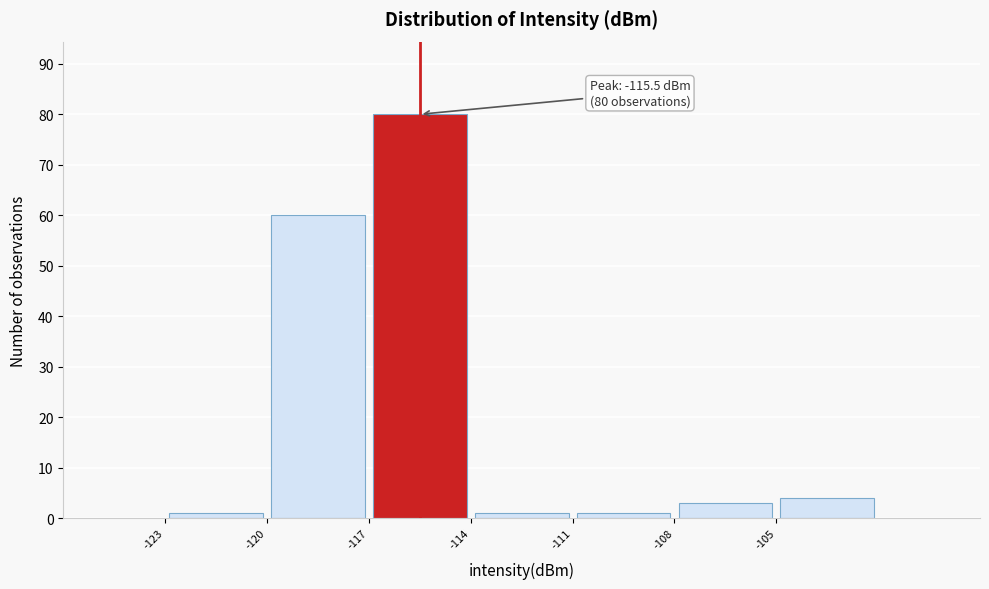

Which range on the x-axis has the tallest bar?

-117 to -114